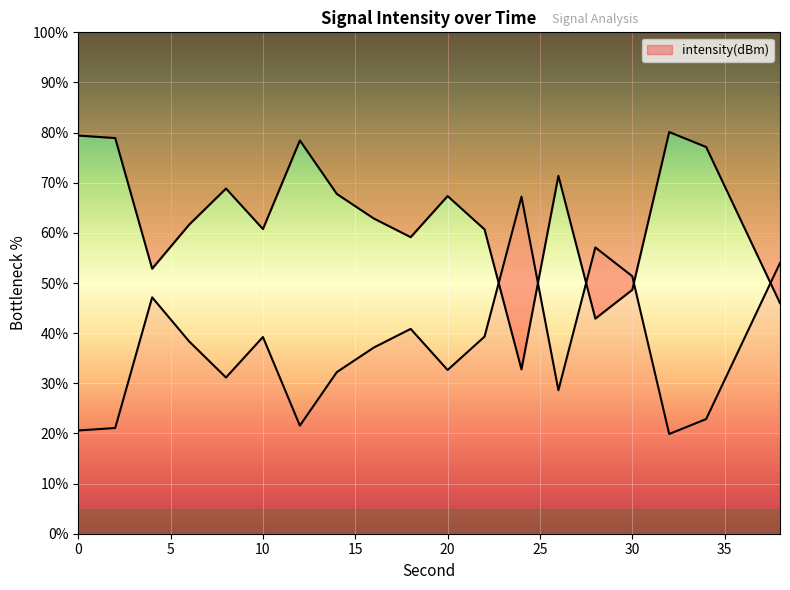

What is the greatest value displayed?

80.1